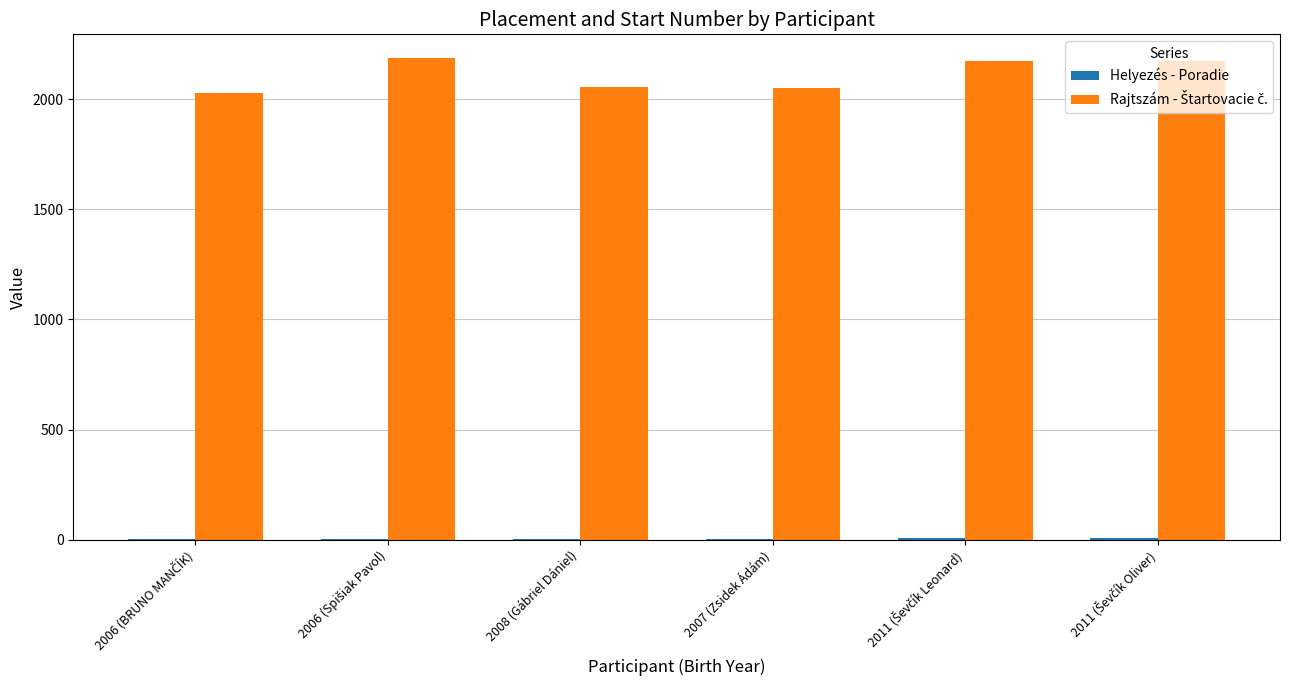

What is the maximum value shown in the chart?

2186